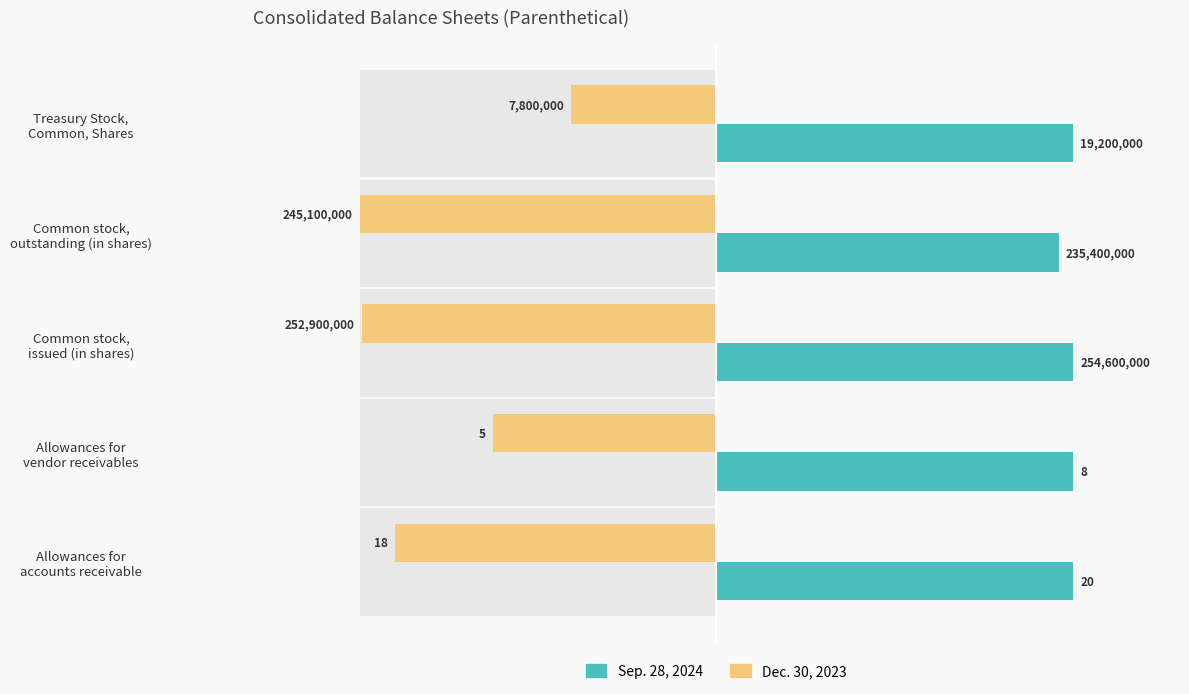

How many categories are shown in the chart?

5